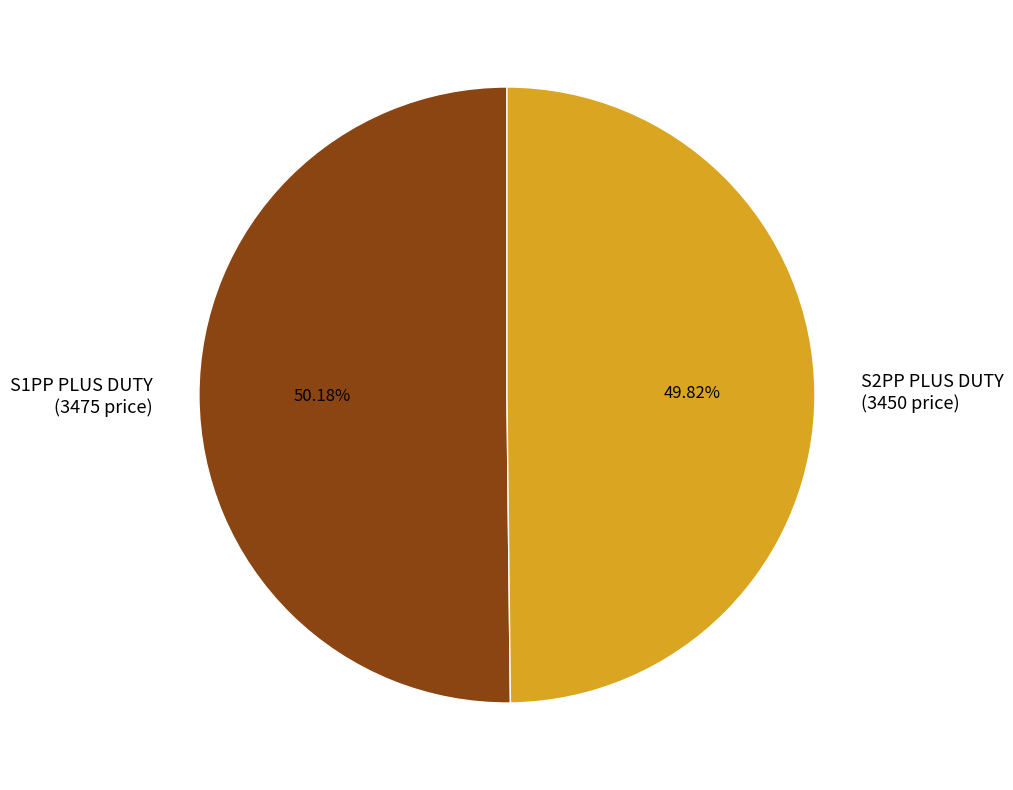

Count the number of slices in the pie.

2